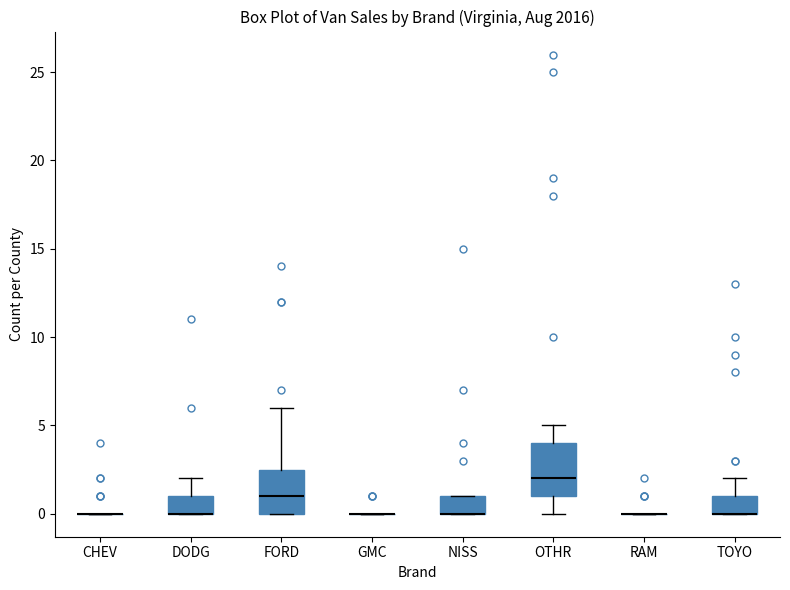

Comparing the boxes themselves (not the whiskers), which one is the tallest?

OTHR